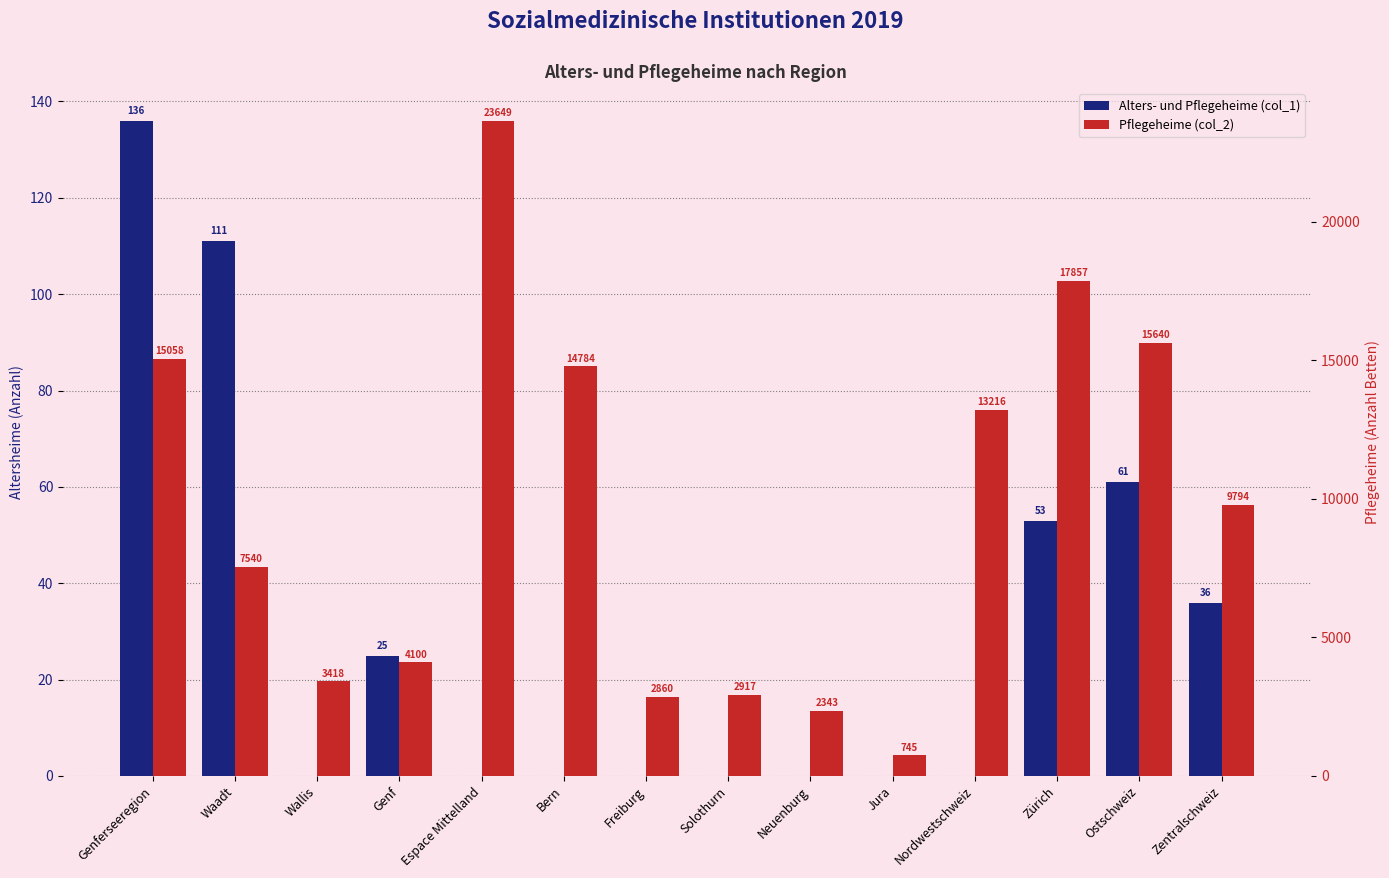

Which series has the largest total across all categories?

Pflegeheime (col_2)